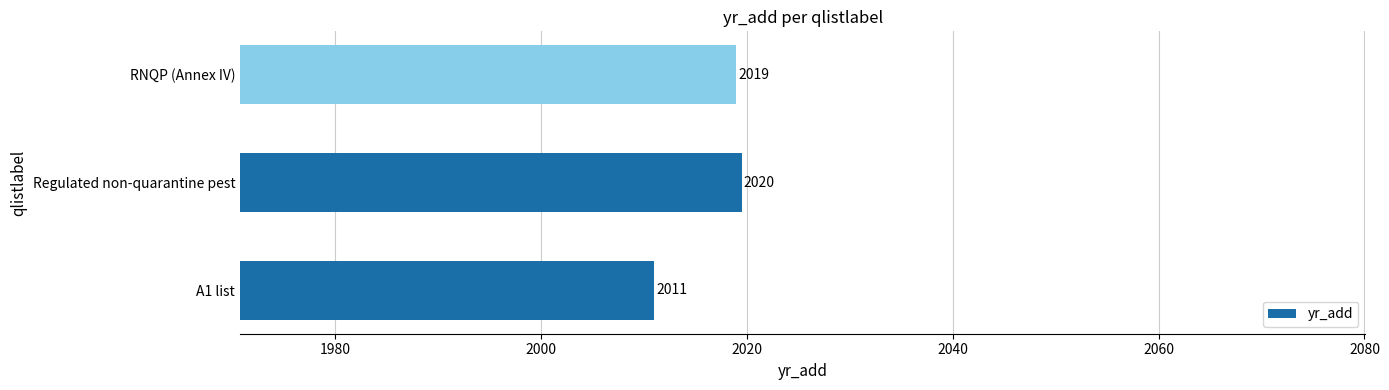

What is the difference between the second highest and minimum values?

8.0